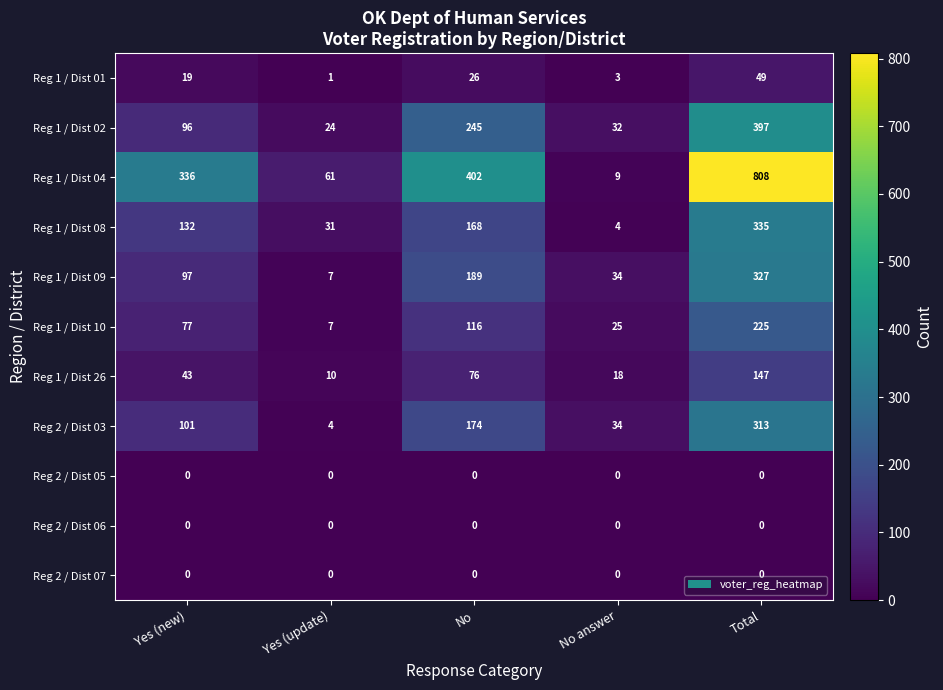

Rank the categories by Reg 1 / Dist 09 value from highest to lowest.

Total, No, Yes (new), No answer, Yes (update)